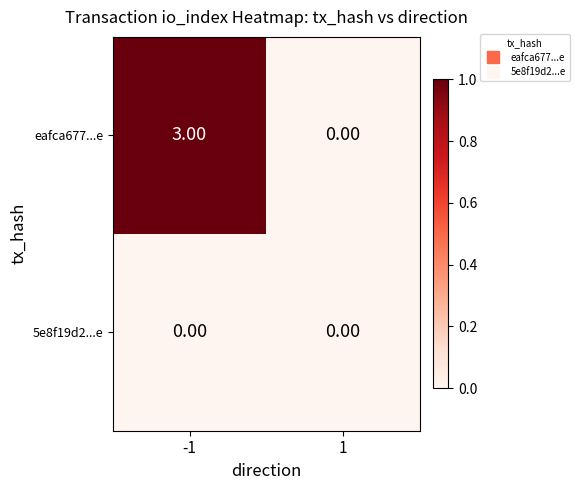

Is the value of 5e8f19d2...e at 1 greater than the value of eafca677...e at -1?

No